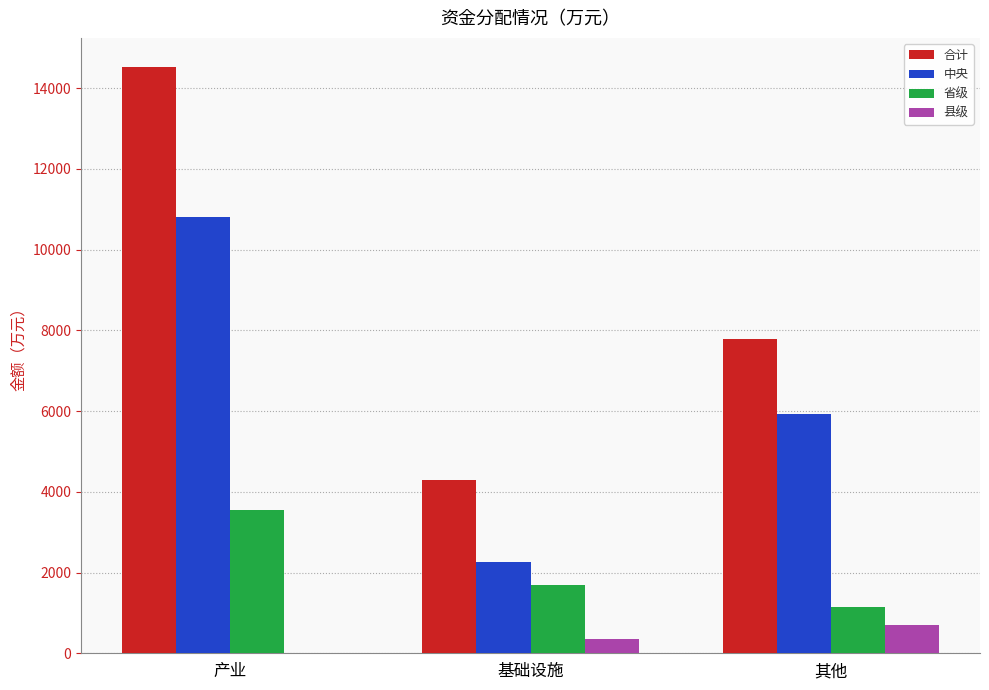

At which category is the sum across all series the highest?

产业